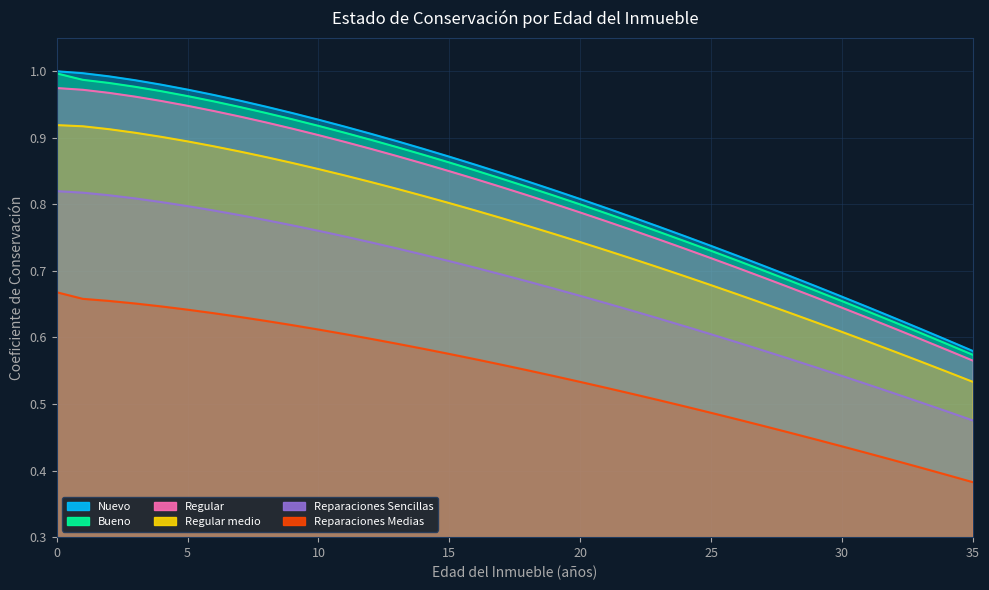

How many data points does each series have?

36